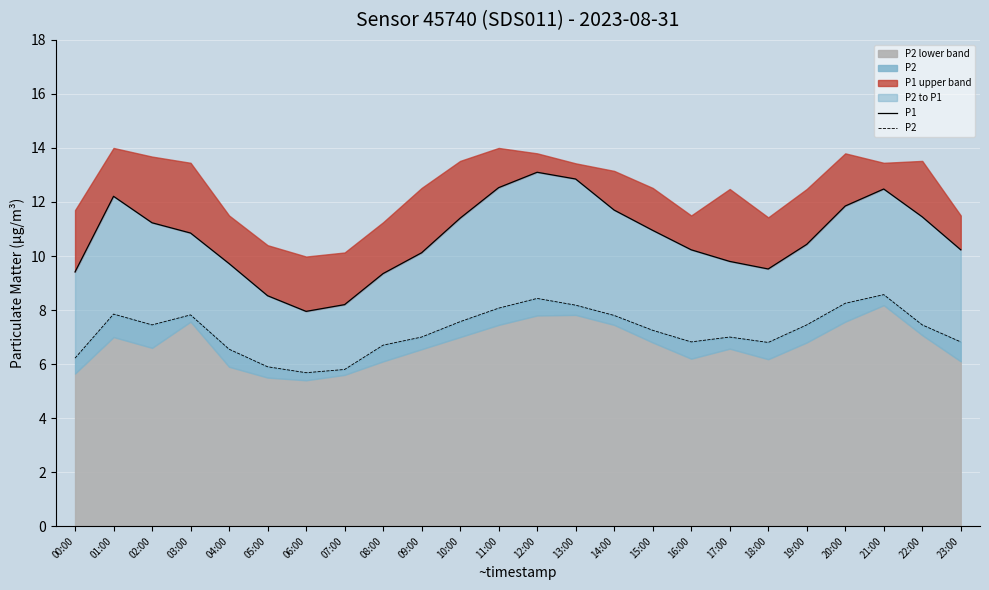

What is the difference between the second highest and minimum values in the P2 series?

2.8